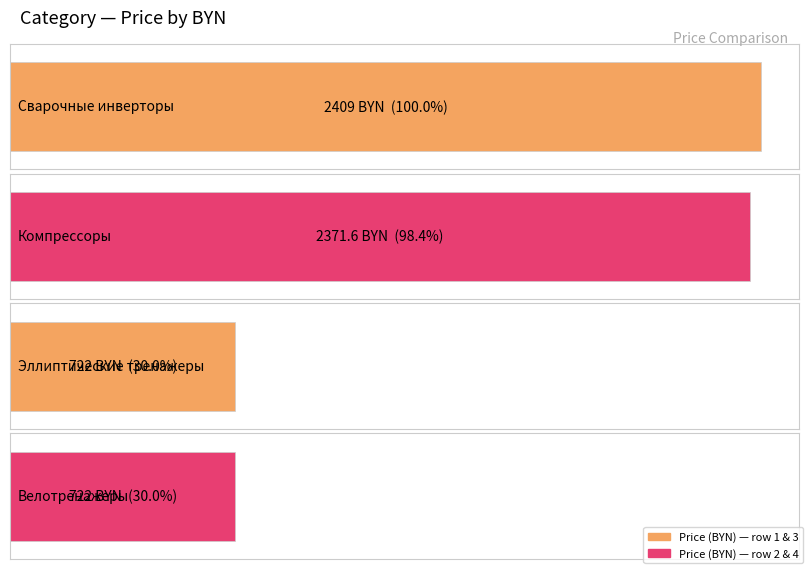

What is the change in value from Компрессоры to Эллиптические тренажеры?

-1649.6